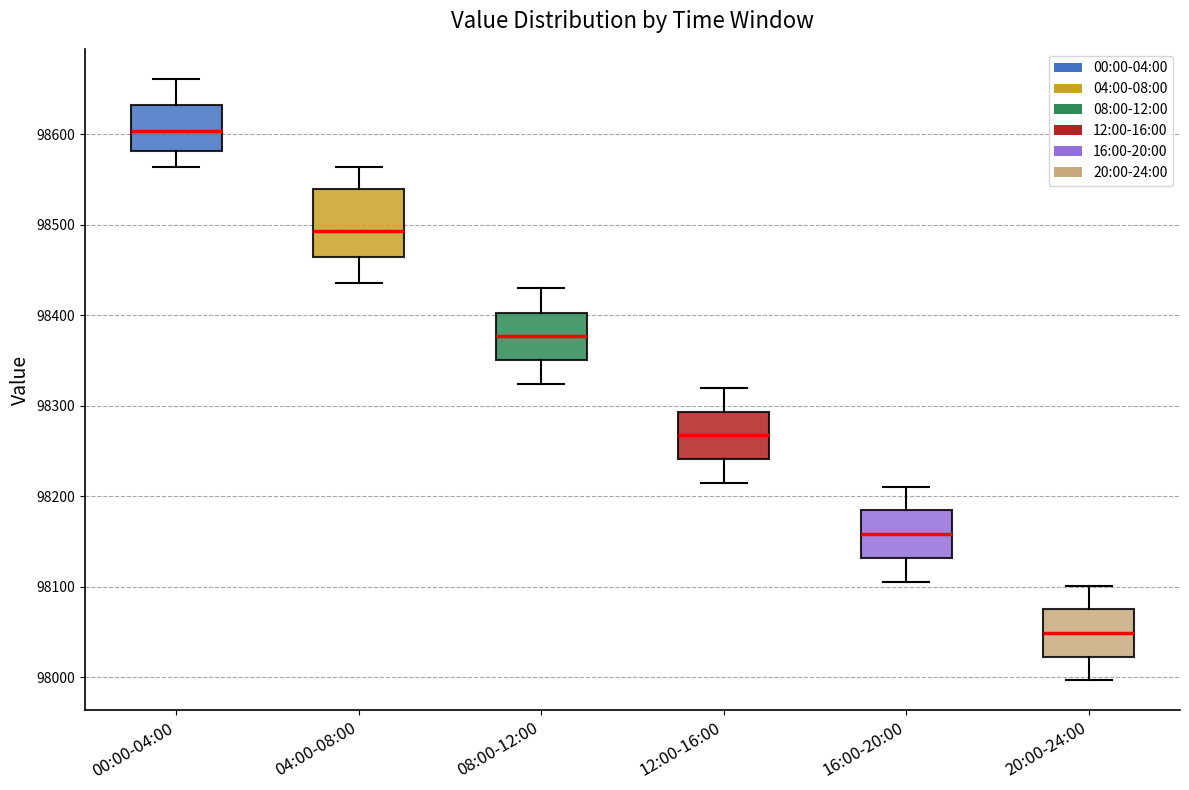

Reading left to right, transcribe this box plot: for each box, give where its median line is, the range the box spans, and where its two whiskers end, as read against the y-axis. The values are not printed on the chart, so give them approximately, as read against the axis.

00:00-04:00: median 98600, box 98580 to 98630, whiskers 98560 to 98660
04:00-08:00: median 98490, box 98460 to 98540, whiskers 98440 to 98560
08:00-12:00: median 98380, box 98350 to 98400, whiskers 98320 to 98430
12:00-16:00: median 98270, box 98240 to 98290, whiskers 98220 to 98320
16:00-20:00: median 98160, box 98130 to 98180, whiskers 98110 to 98210
20:00-24:00: median 98050, box 98020 to 98080, whiskers 98000 to 98100